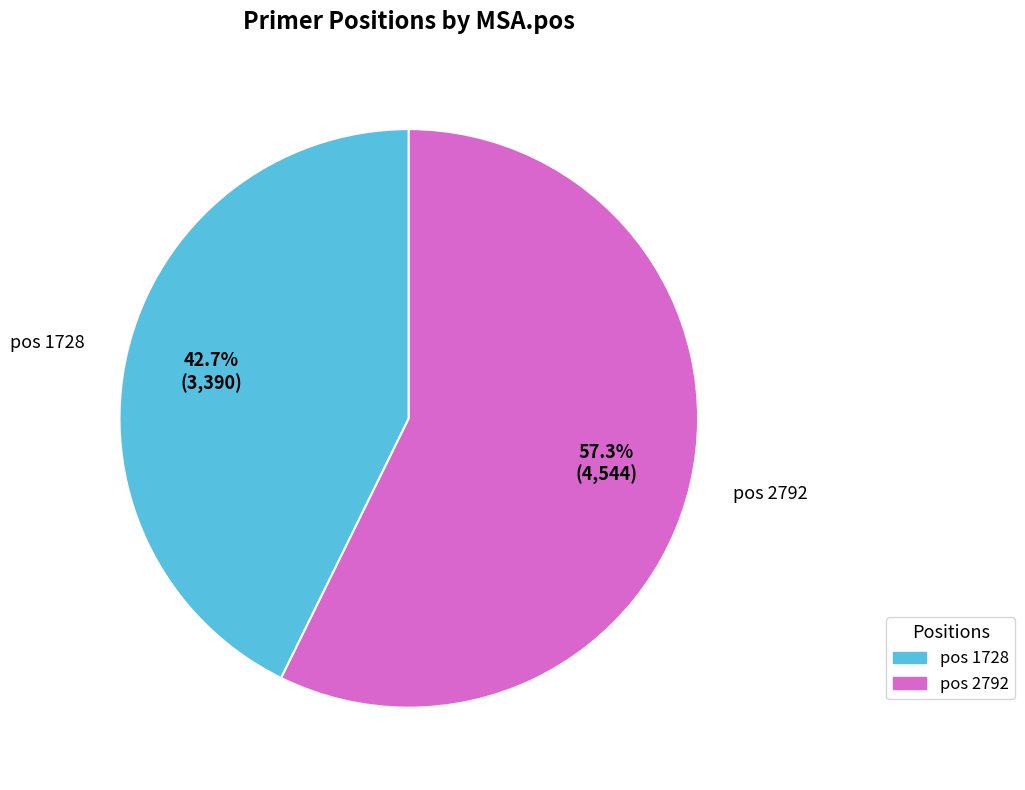

Is there any slice that represents more than half of the pie?

Yes